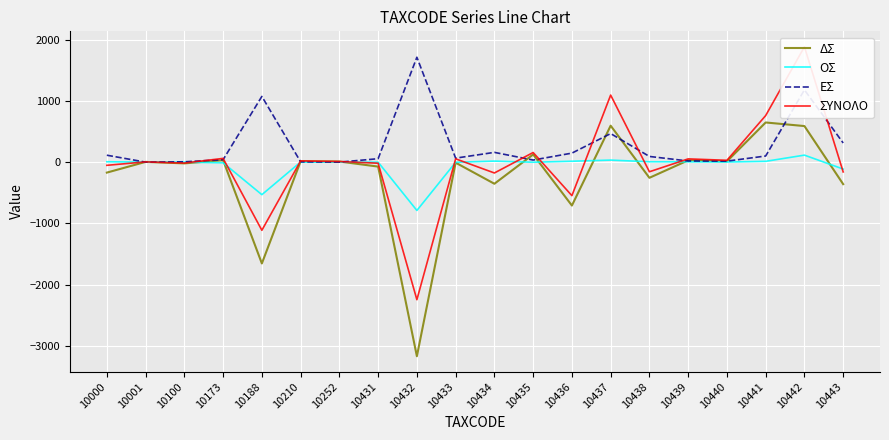

Reading left to right, extract all data points from this chart.

ΔΣ: 10000=-170.9	10001=4.0	10100=-20.4	10173=31.4	10188=-1653.6	10210=13.3	10252=10.0	10431=-72.9	10432=-3168.0	10433=-8.8	10434=-352.9	10435=124.9	10436=-708.5	10437=594.8	10438=-255.9	10439=29.5	10440=12.1	10441=647.1	10442=588.6	10443=-359.4
ΟΣ: 10000=5.9	10001=0.0	10100=-0.1	10173=-10.6	10188=-530.9	10210=1.4	10252=0.0	10431=-1.0	10432=-788.6	10433=-2.3	10434=16.6	10435=-1.9	10436=14.5	10437=33.1	10438=6.1	10439=4.6	10440=1.4	10441=13.1	10442=114.2	10443=-113.0
ΕΣ: 10000=113.0	10001=0.0	10100=5.5	10173=40.1	10188=1072.5	10210=5.2	10252=0.0	10431=55.9	10432=1711.6	10433=65.1	10434=159.2	10435=34.0	10436=147.0	10437=466.1	10438=92.7	10439=18.9	10440=16.6	10441=99.8	10442=1179.2	10443=312.4
ΣΥΝΟΛΟ: 10000=-52.0	10001=4.0	10100=-15.0	10173=61.0	10188=-1112.0	10210=20.0	10252=10.0	10431=-18.0	10432=-2245.0	10433=54.0	10434=-177.0	10435=157.0	10436=-547.0	10437=1094.0	10438=-157.0	10439=53.0	10440=30.0	10441=760.0	10442=1882.0	10443=-160.0